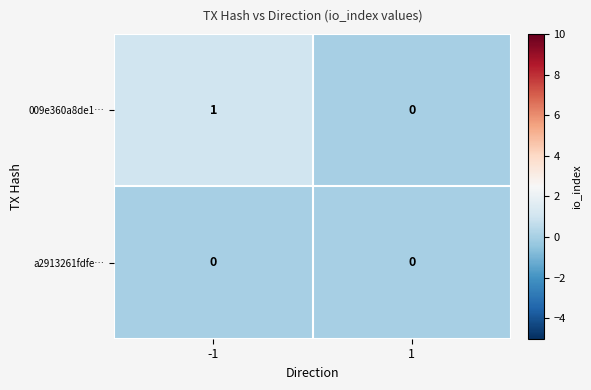

Reading right to left, extract all data points from this chart.

009e360a8de1…: 0	1
a2913261fdfe…: 0	0